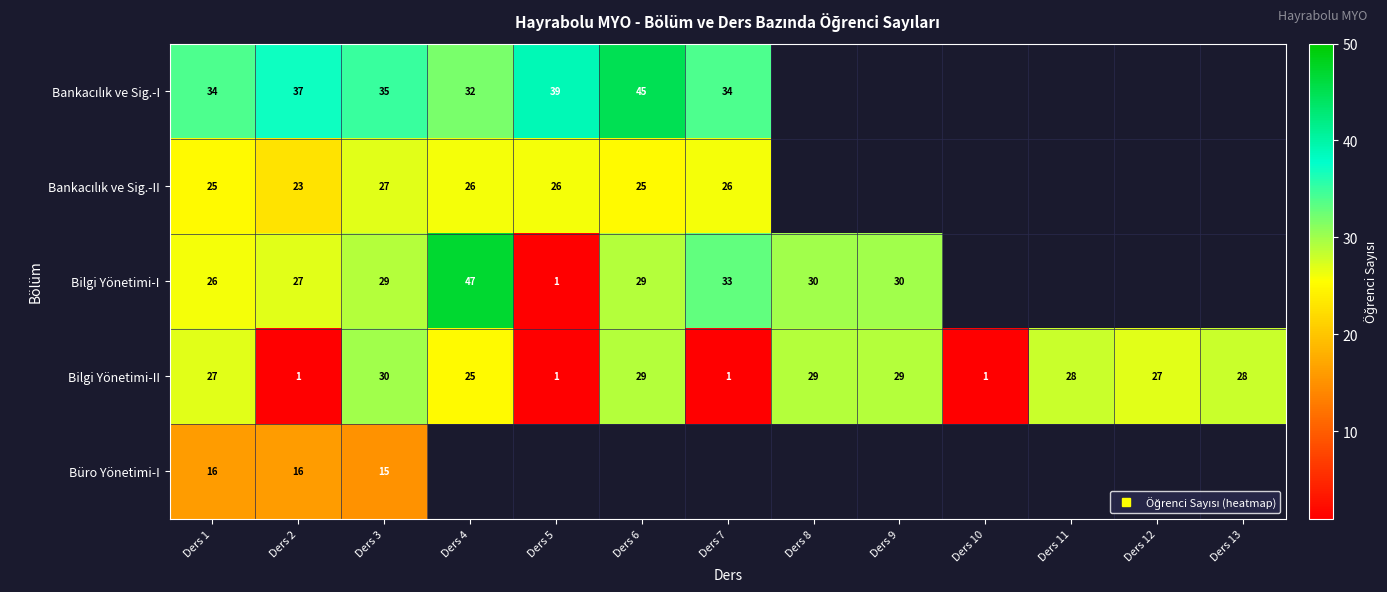

What is the total value across all series at Ders 1?

128.0